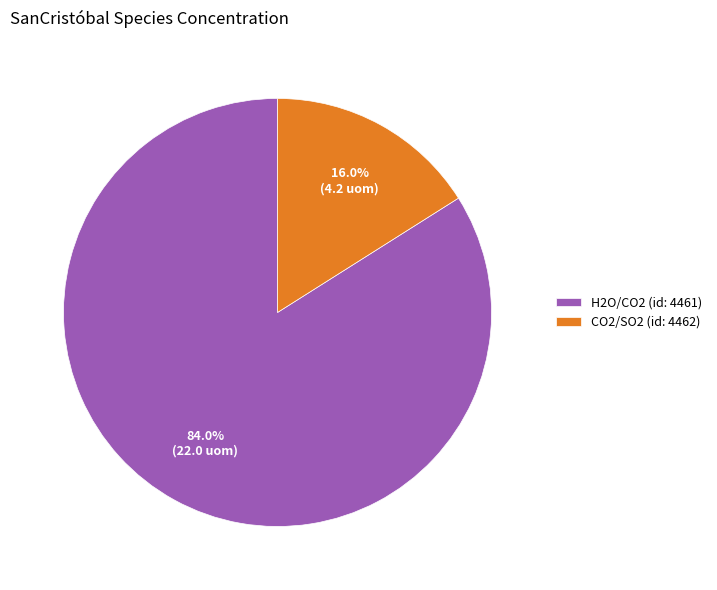

The H2O/CO2 slice represents 74% of the pie. True or false?

False